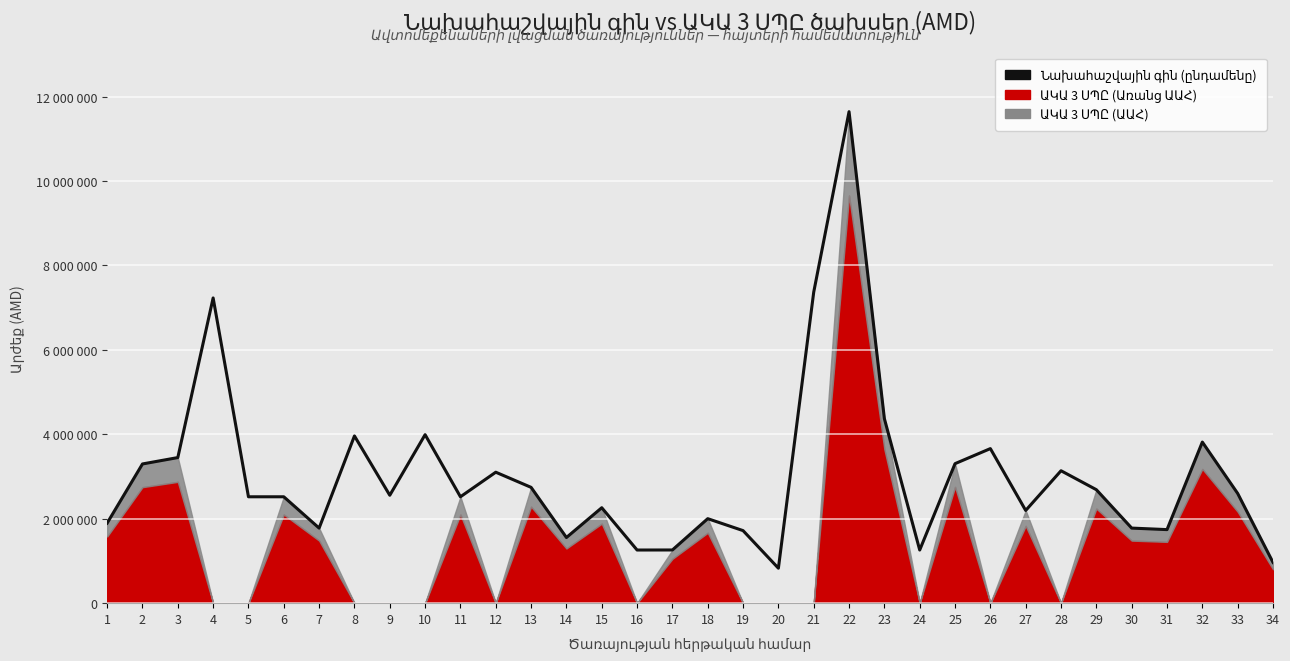

Reading right to left, extract all data points from this chart.

34=964800	33=2599200	32=3816000	31=1742400	30=1778400	29=2688000	28=3136800	27=2196000	26=3661200	25=3304800	24=1258800	23=4370400	22=11642400	21=7368000	20=828000	19=1718400	18=2001600	17=1260000	16=1258800	15=2260800	14=1555200	13=2743200	12=3102000	11=2520000	10=3991200	9=2556000	8=3961200	7=1778400	6=2520000	5=2520000	4=7230000	3=3448800	2=3297600	1=1896000